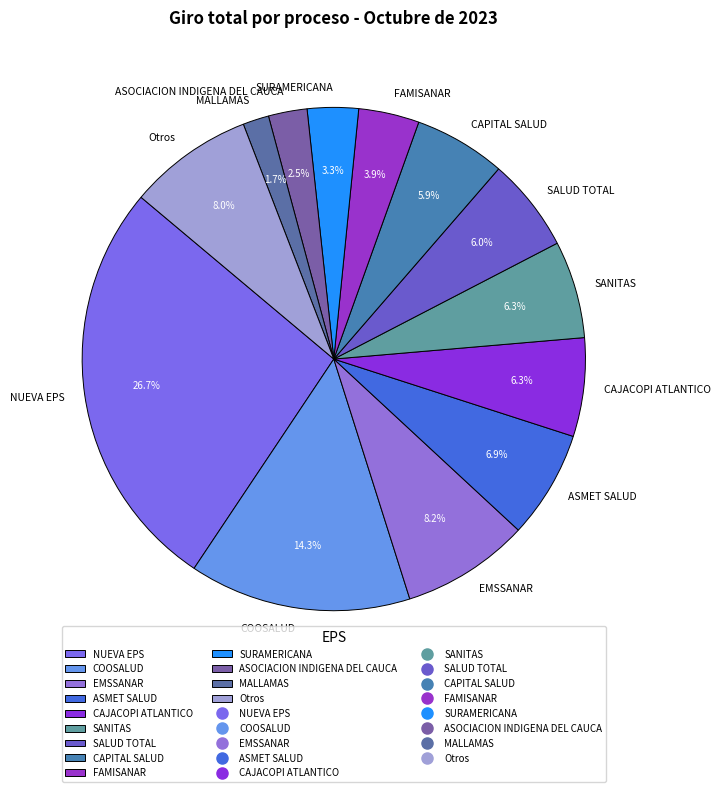

To the nearest percent, what is the average slice percentage?

8%